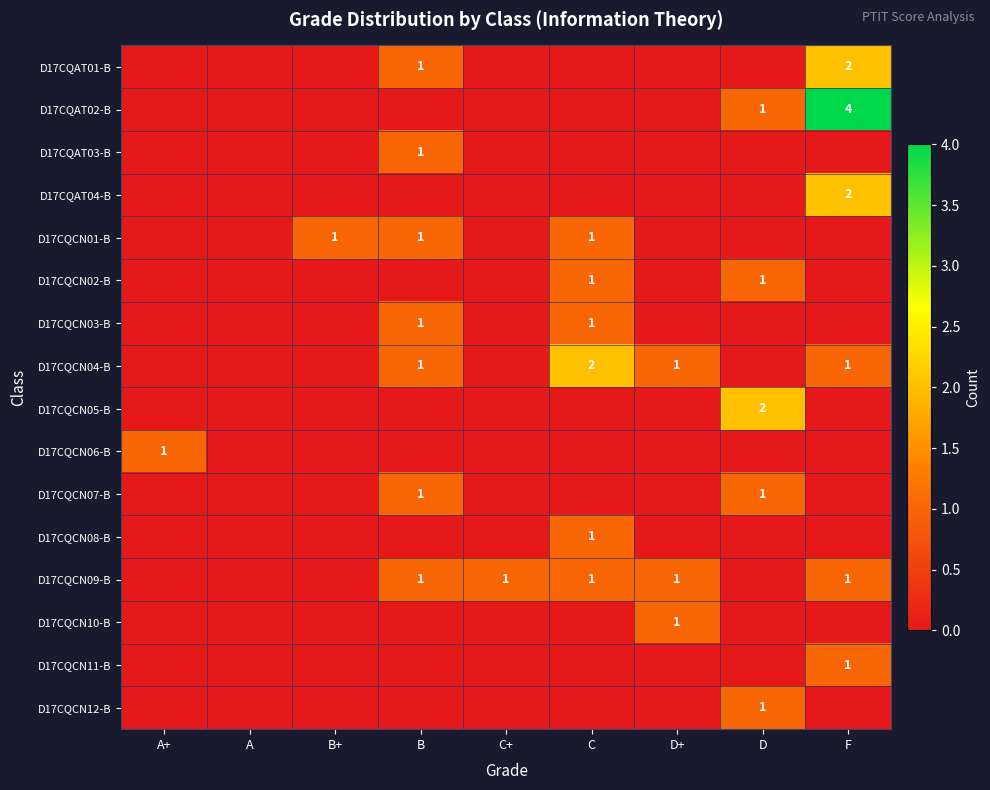

The value of D17CQCN06-B at A+ is 0. True or false?

False